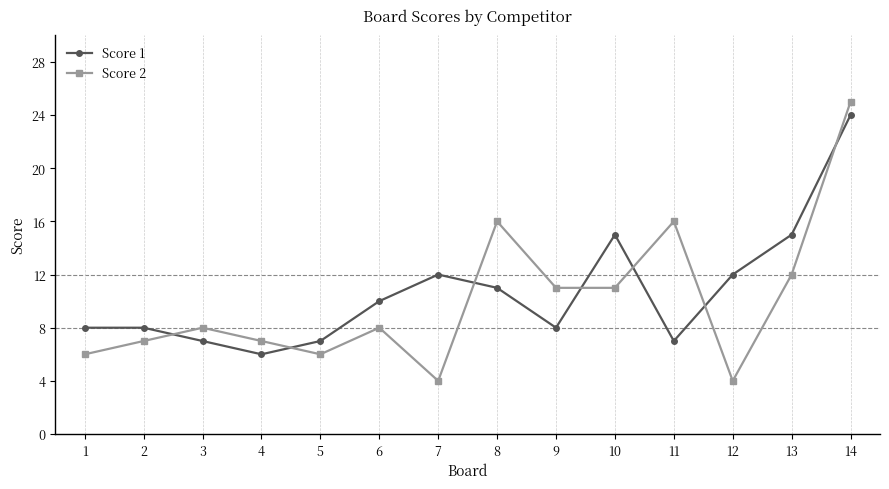

What is the sum of the Score 1 values at 13 and 8?

26